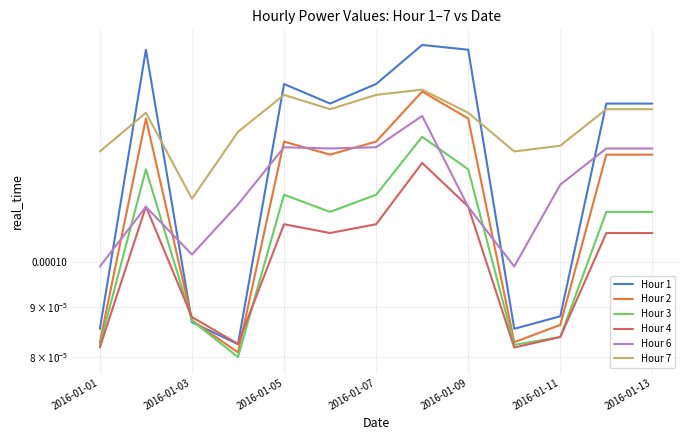

Is it true that Hour 7 equals 0.0 at 2016-01-03?

True